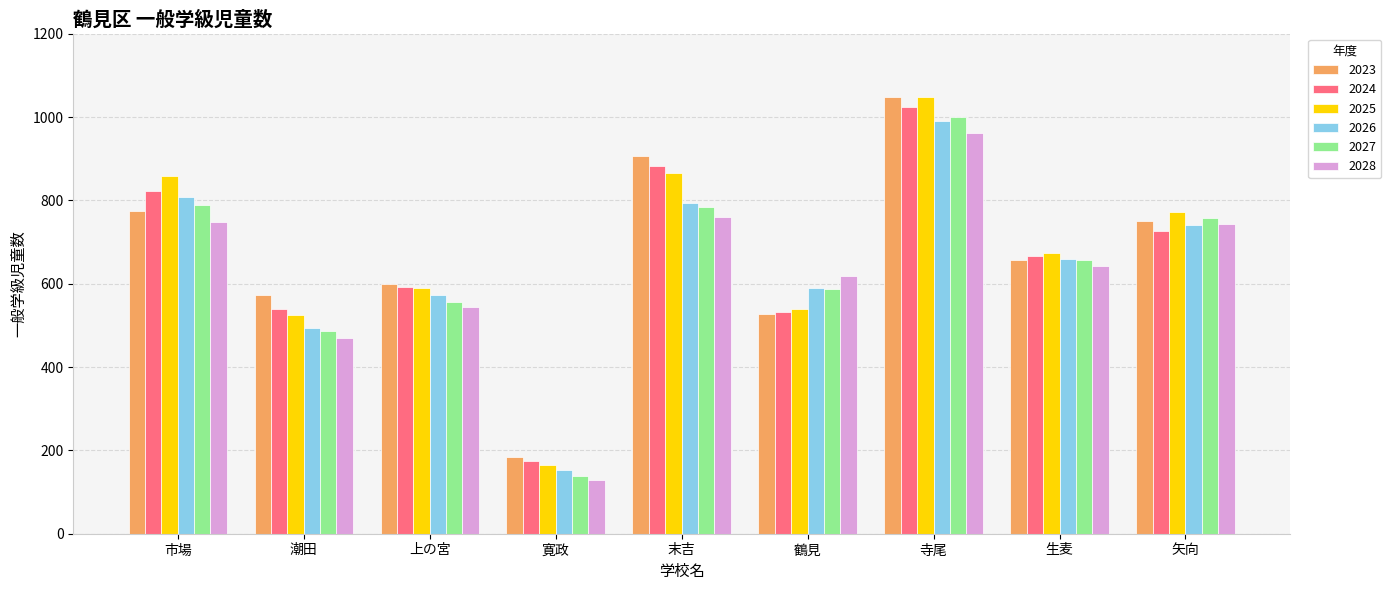

What position from the left is 市場?

1